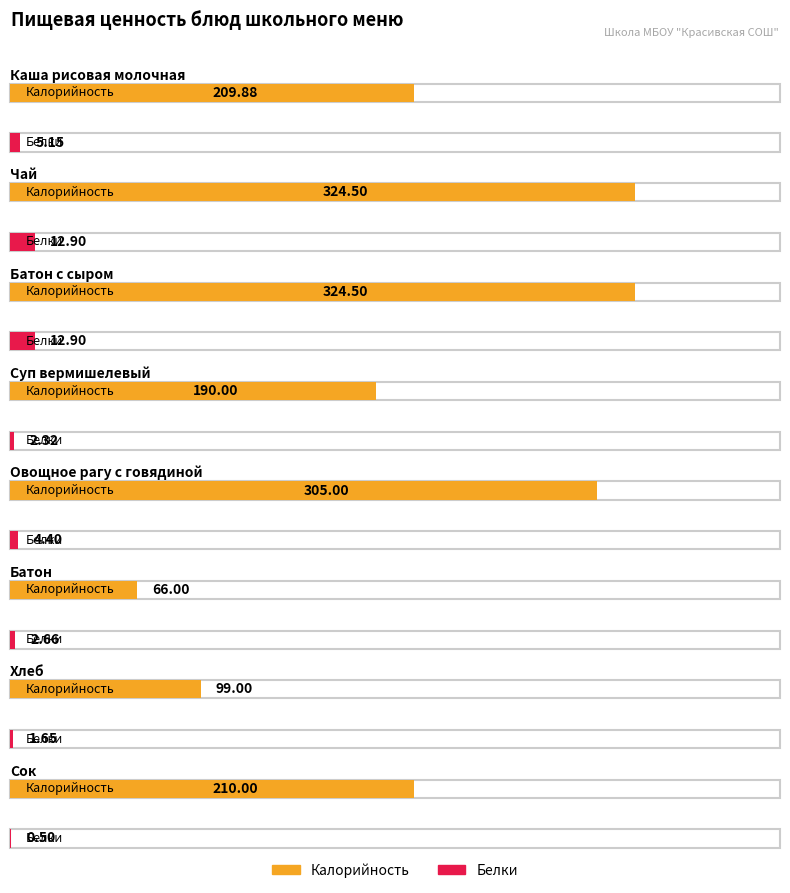

The Калорийность series shows 20.6 at Батон. True or false?

False